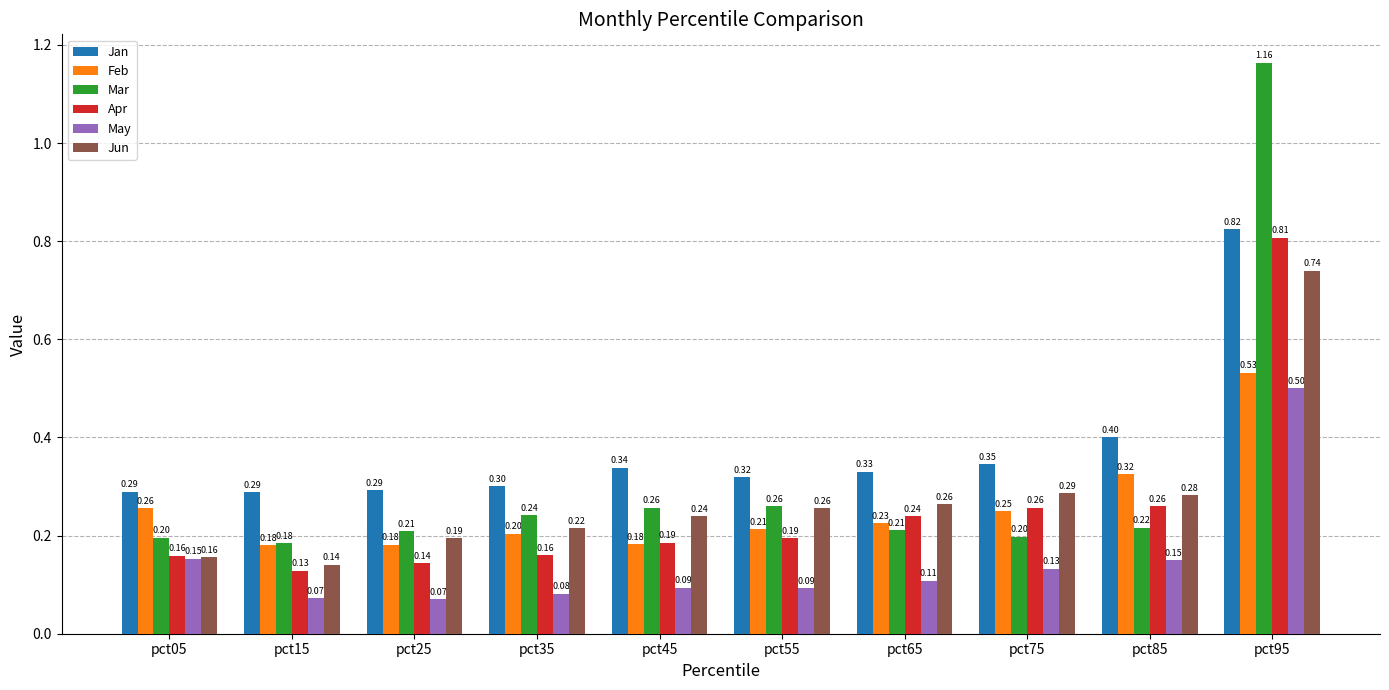

What are all the series names shown in the legend?

Jan, Feb, Mar, Apr, May, Jun